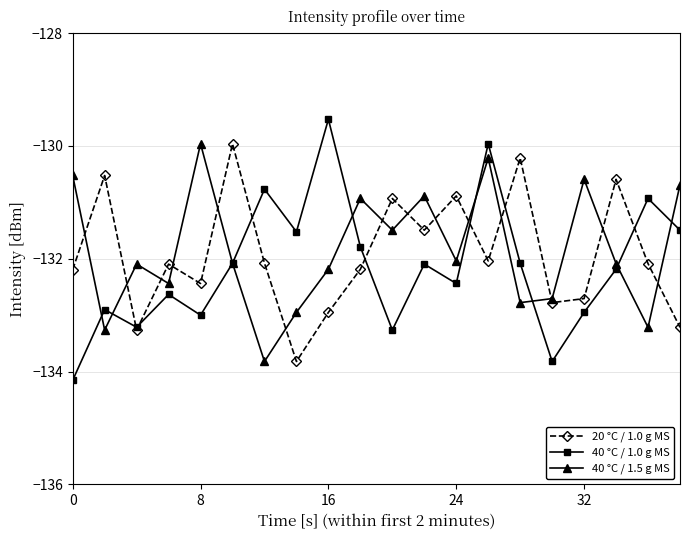

What is the maximum value shown in the chart?

-129.5